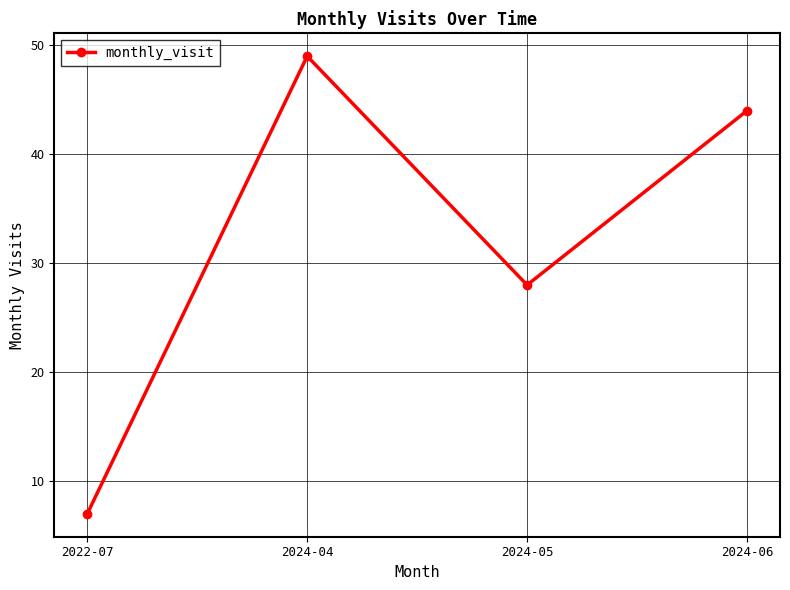

What is the smallest value displayed?

7